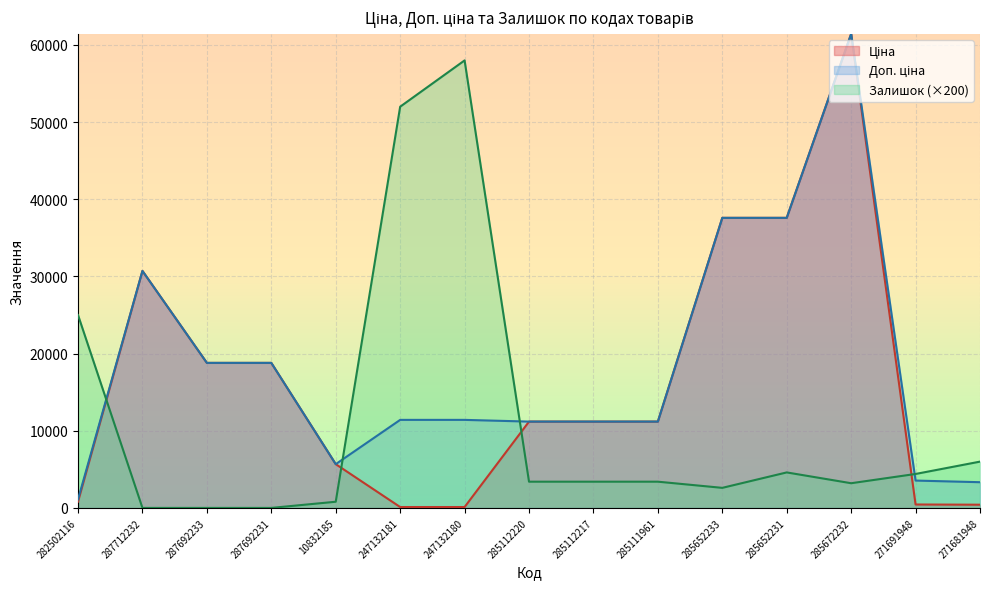

Which series has the largest range (max minus min)?

Ціна